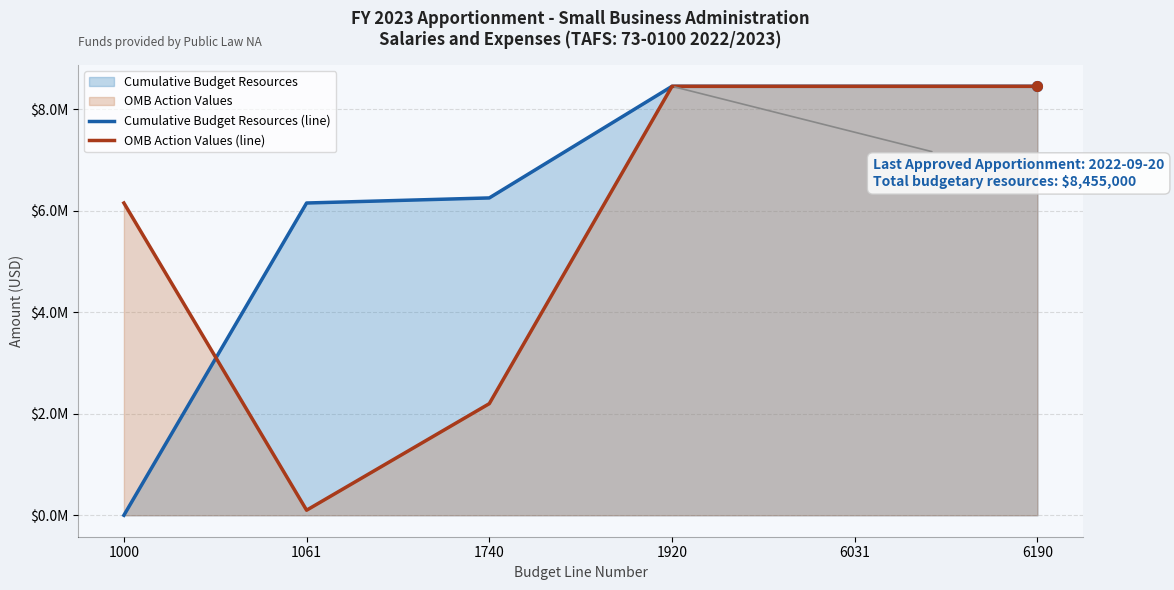

Where do OMB Action Values (line) and Cumulative Budget Resources (line) first cross each other?

1000 and 1061